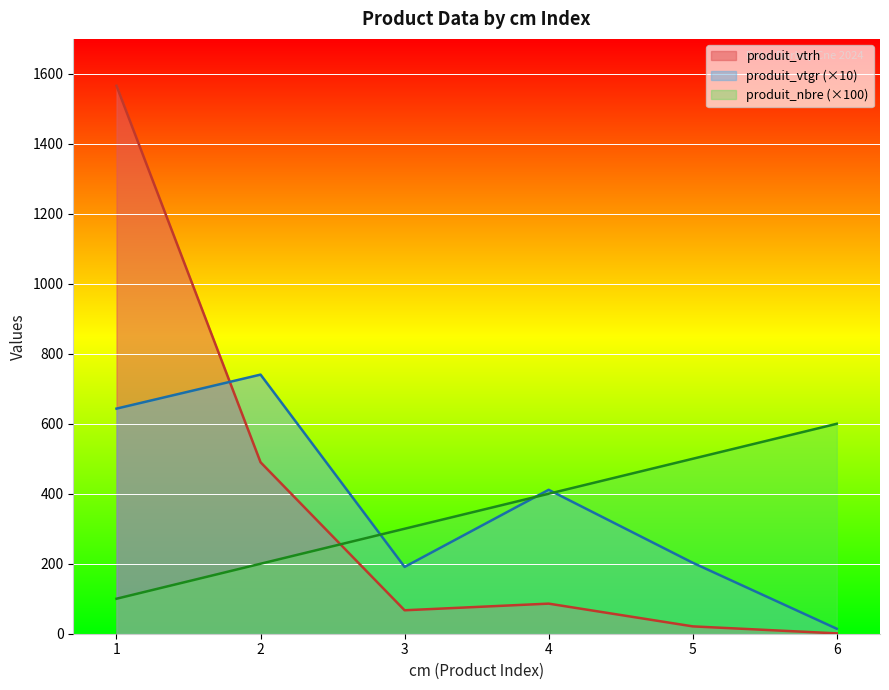

How many interior local valleys does the produit_vtgr series have?

1